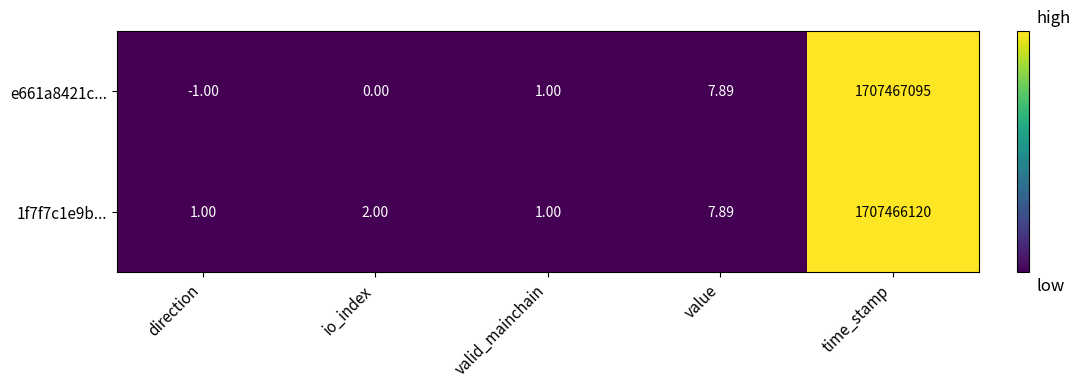

Where is 1f7f7c1e9b... nearest to the value 853733060?

value